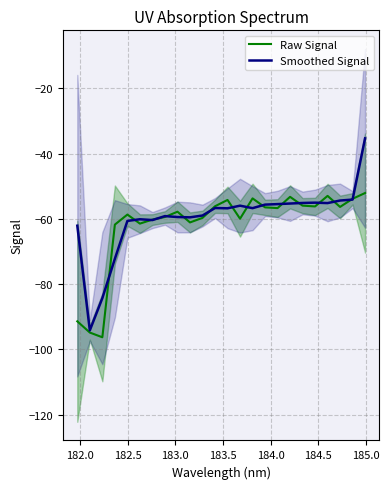

What is the highest value of the Raw Signal series?

-52.1